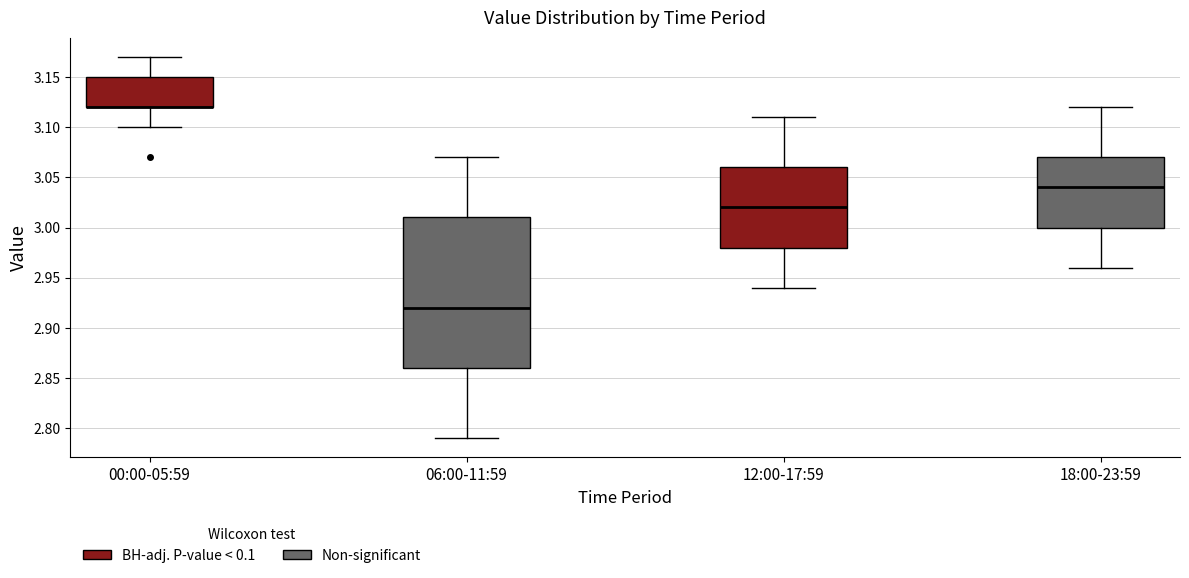

Which box is the tallest, from its lower edge to its upper edge?

06:00-11:59